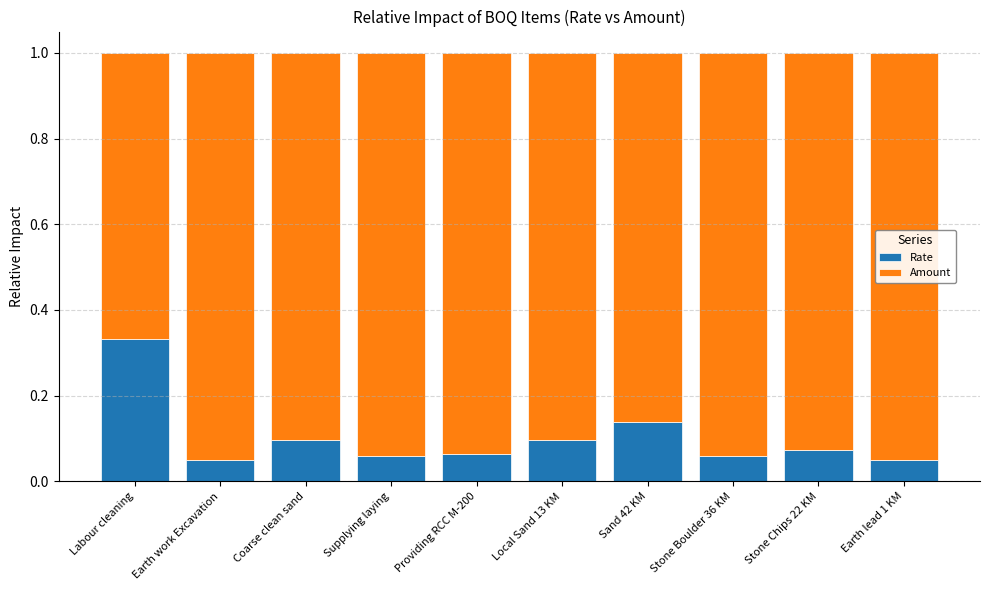

What is the total value across all series at Coarse clean sand?

1.0